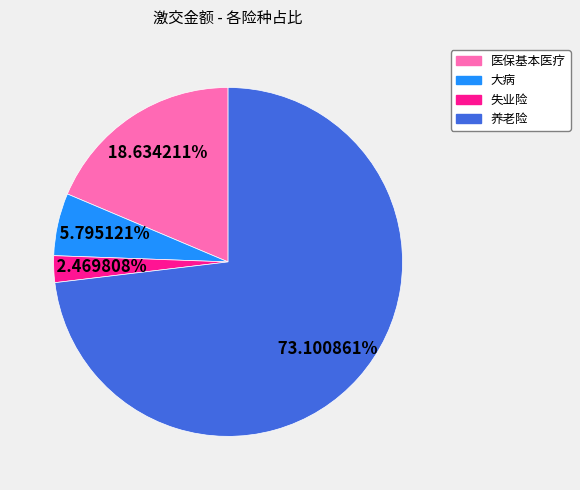

To the nearest percent, what portion does 养老险 represent?

73%